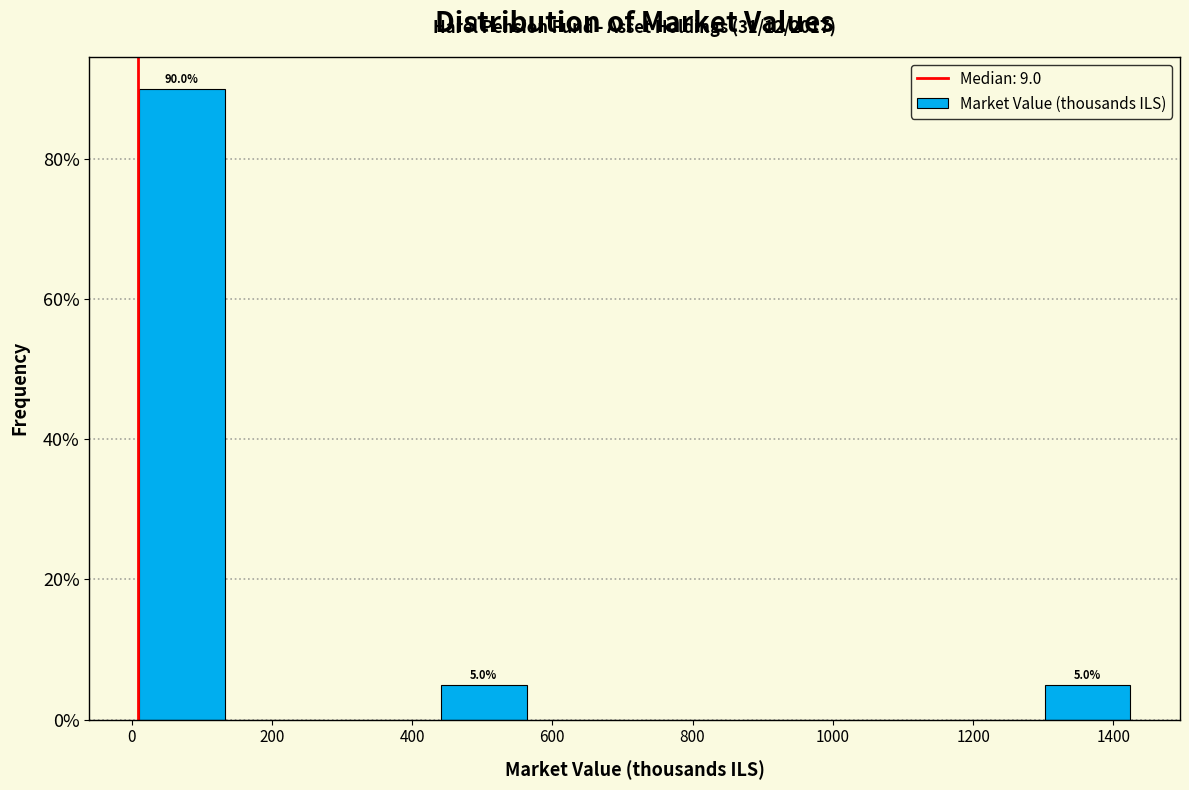

Which range on the x-axis has the tallest bar?

0 to 140